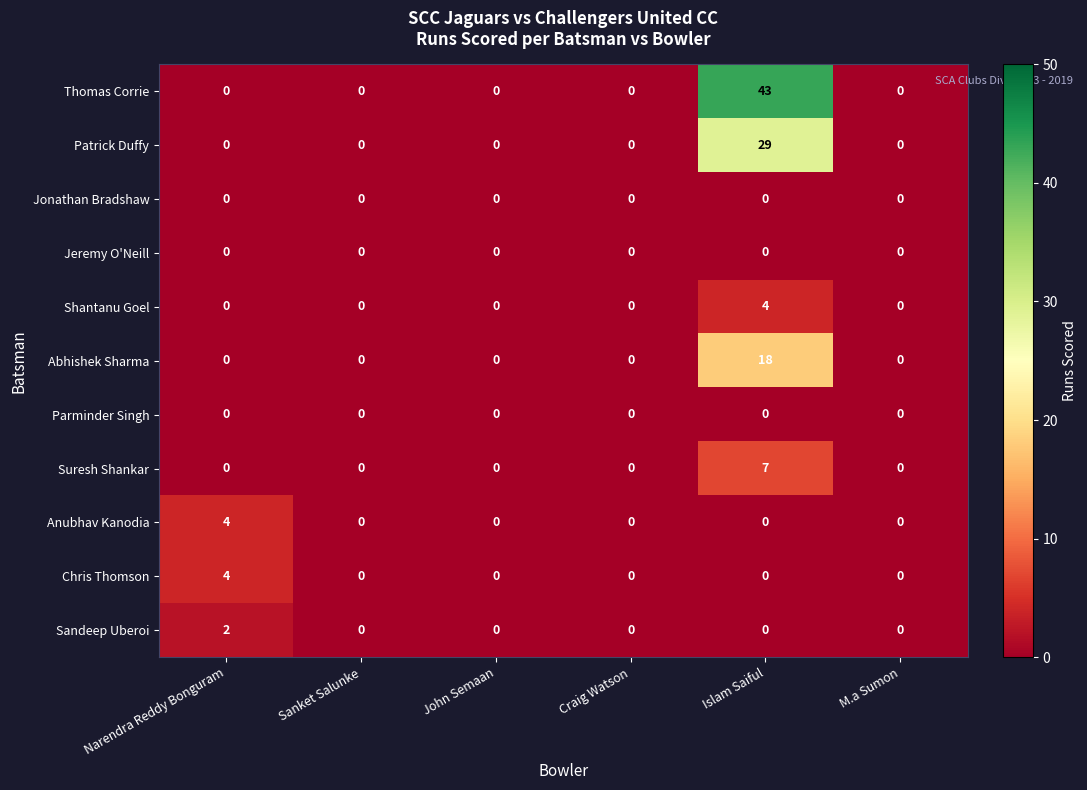

How many Suresh Shankar values are between 0 and 1?

5